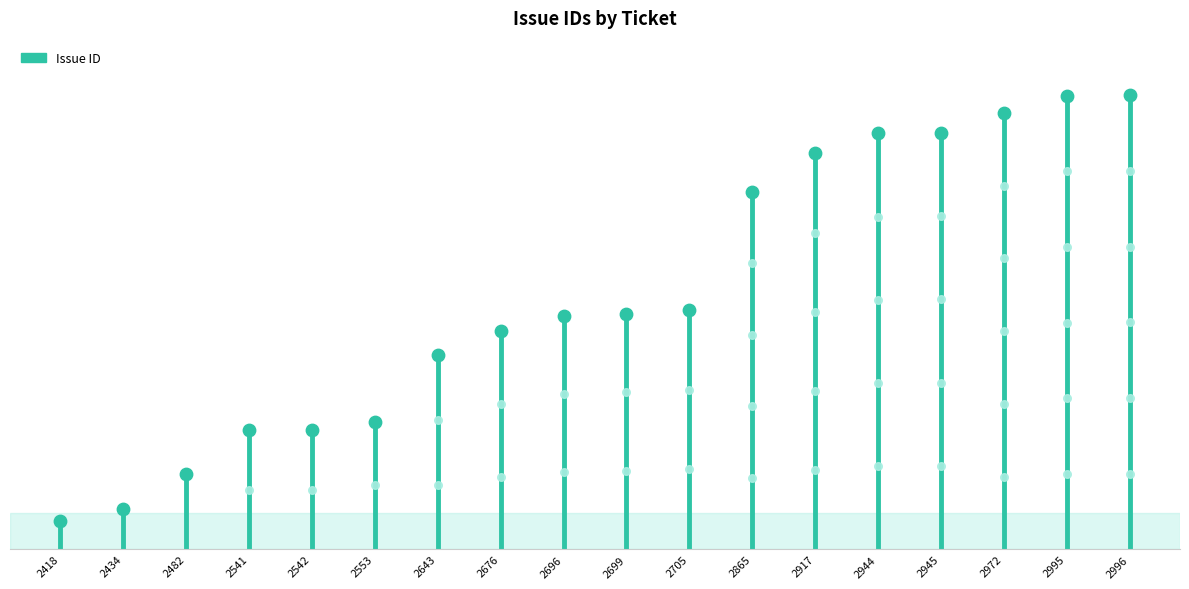

What is the change in value from 2418 to 2434?

+200